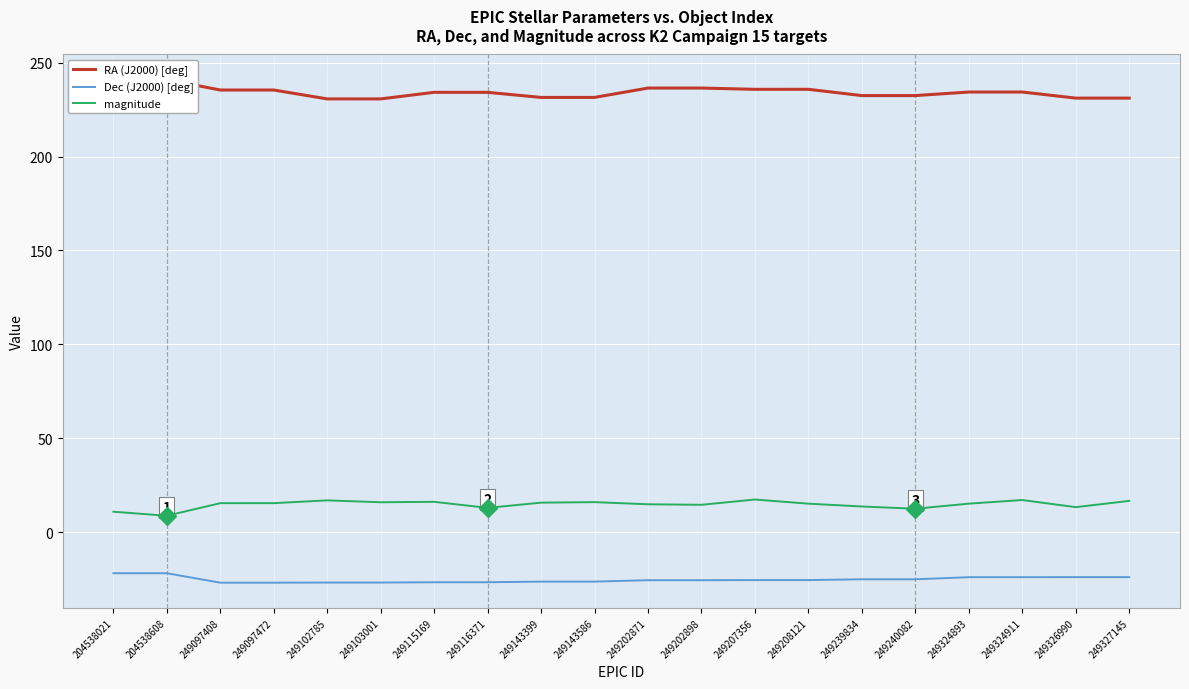

What is the difference between the maximum and minimum values in the RA (J2000) [deg] series?

10.3